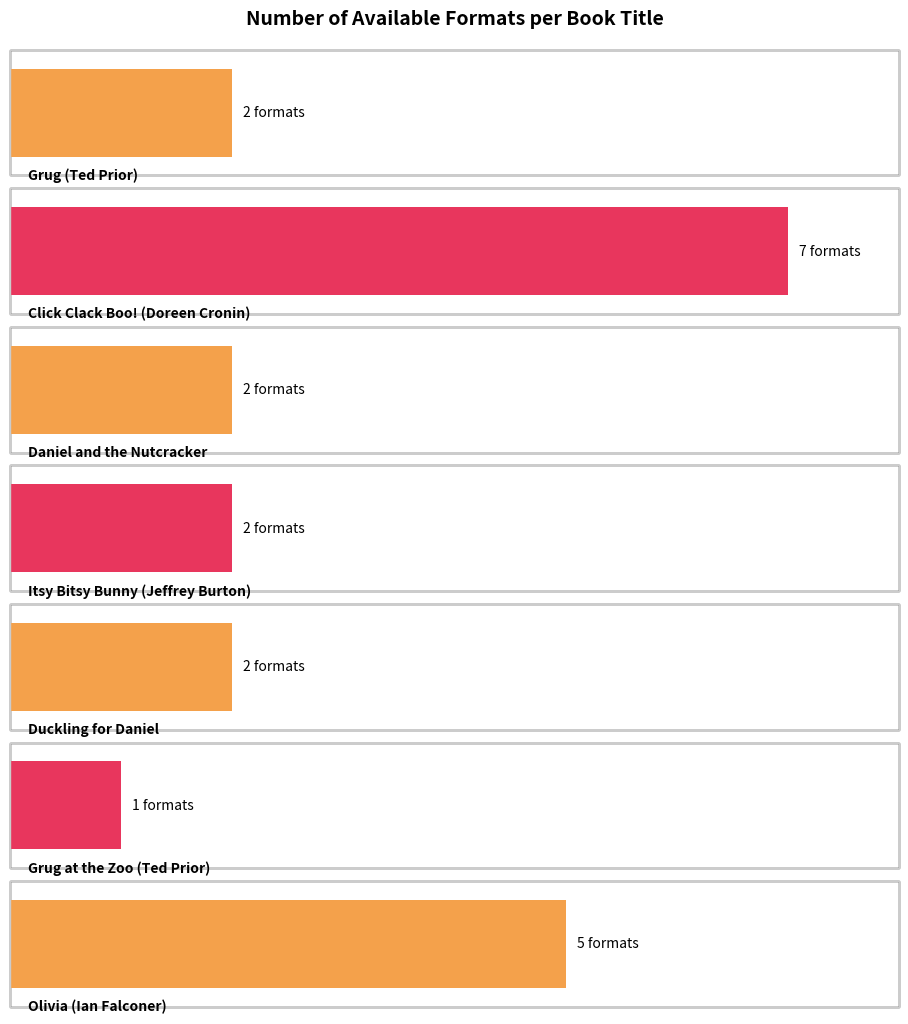

What is the maximum value shown in the chart?

7